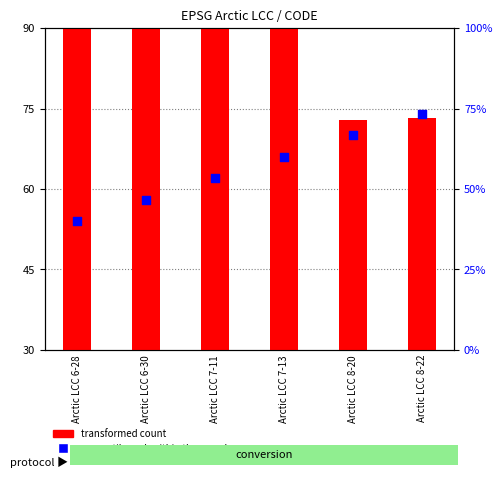

What are all the series names shown in the legend?

transformed count, percentile rank within the sample